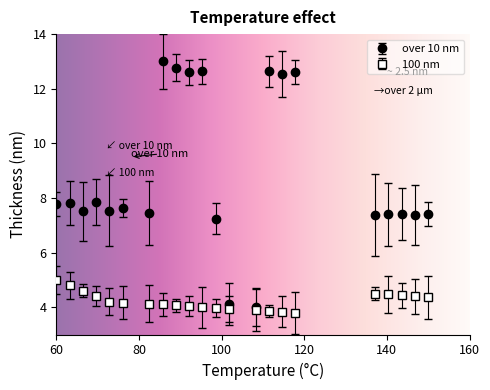

True or false: there are more than 1 points higher than both neighbors.

True